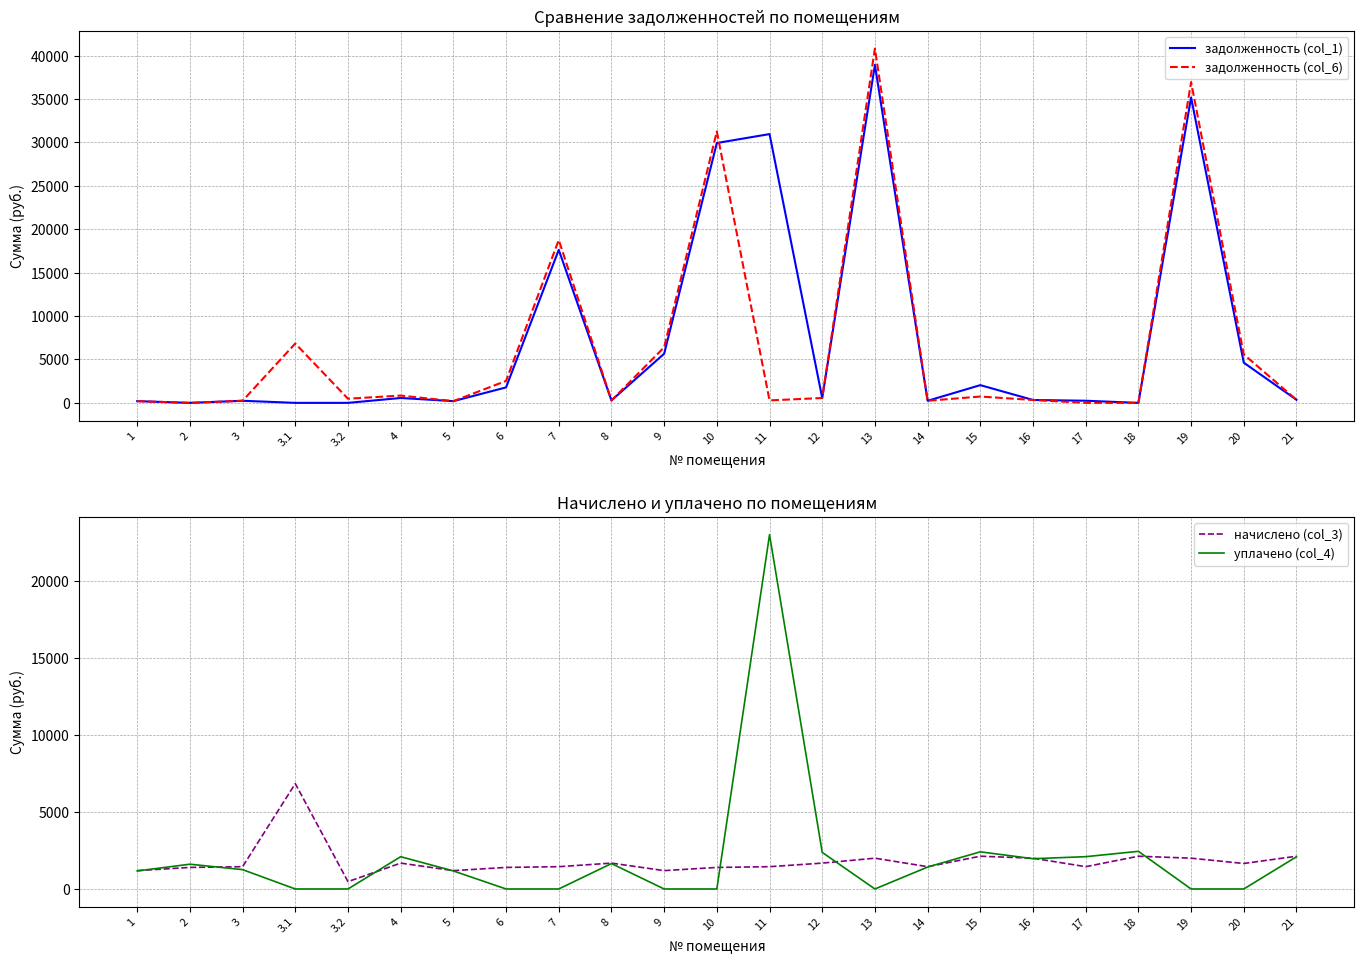

Is it true that задолженность (col_6) equals 6836.0 at 3.1?

True